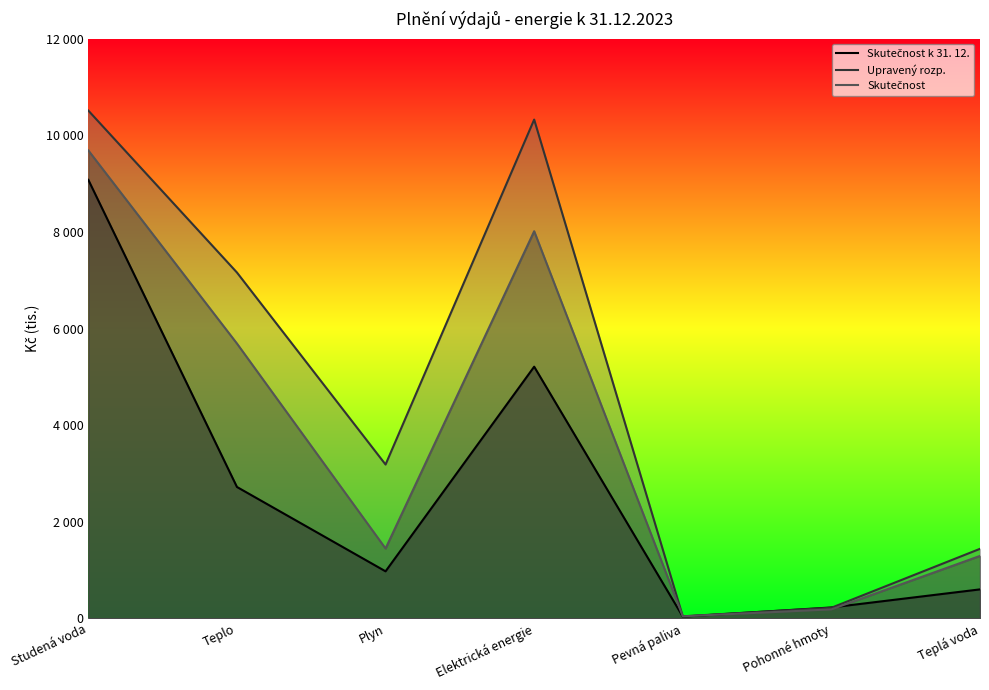

What is the spread (max minus min) of values at Elektrická energie?

5115.5